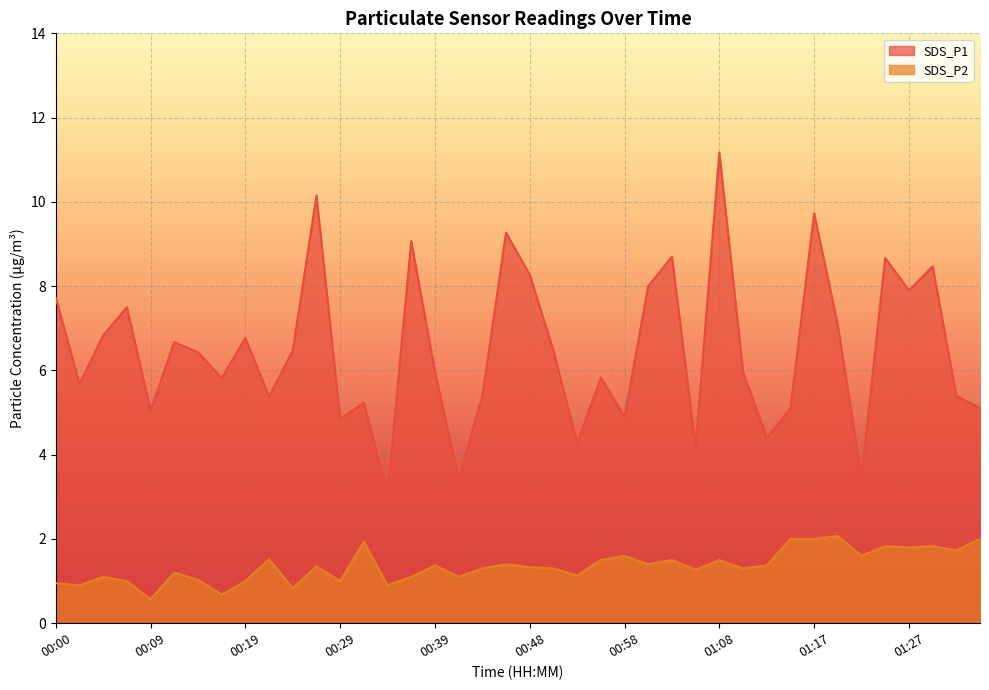

How many lines are shown in the chart?

2